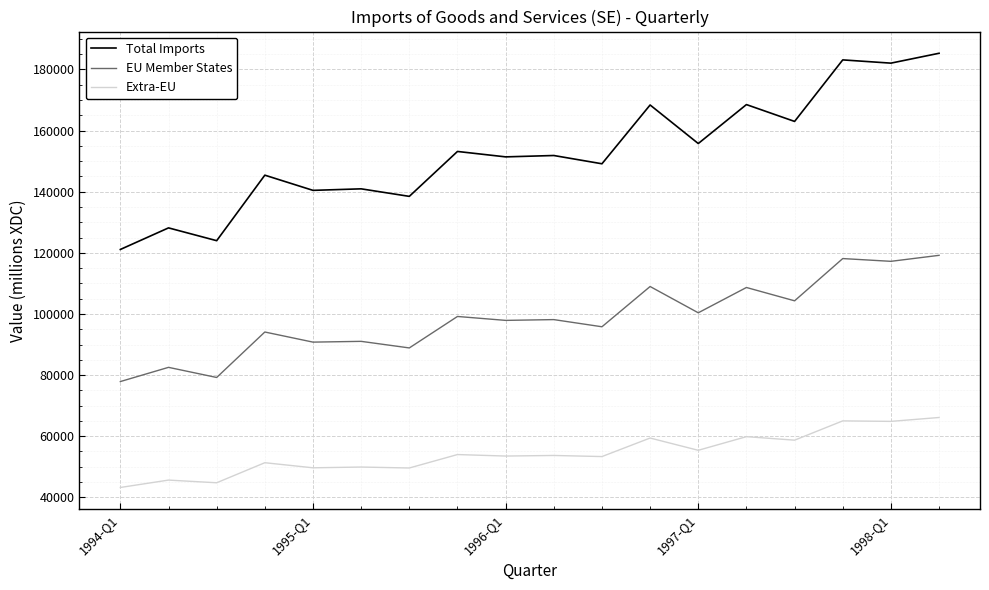

Which series has the widest spread of values?

Total Imports